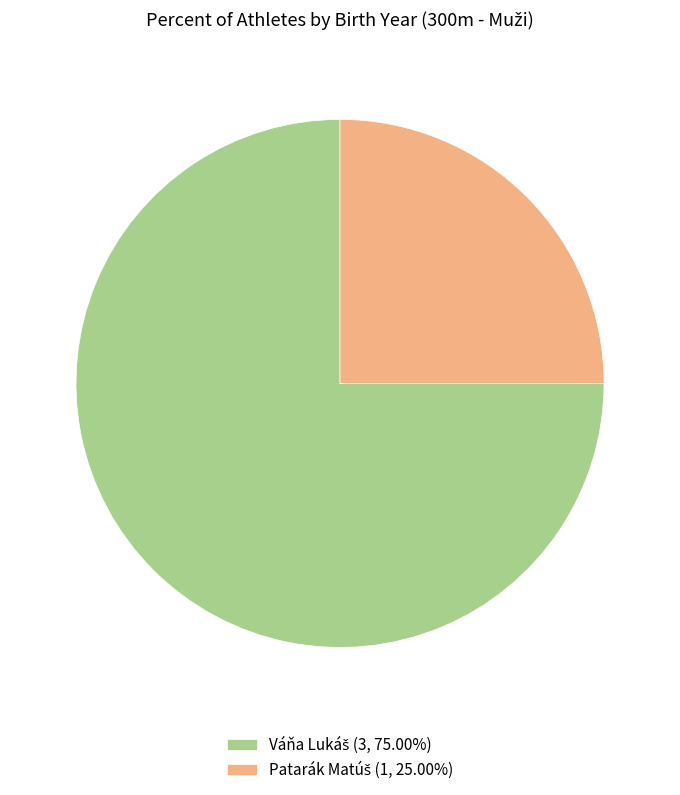

Does any single category account for the majority?

Yes